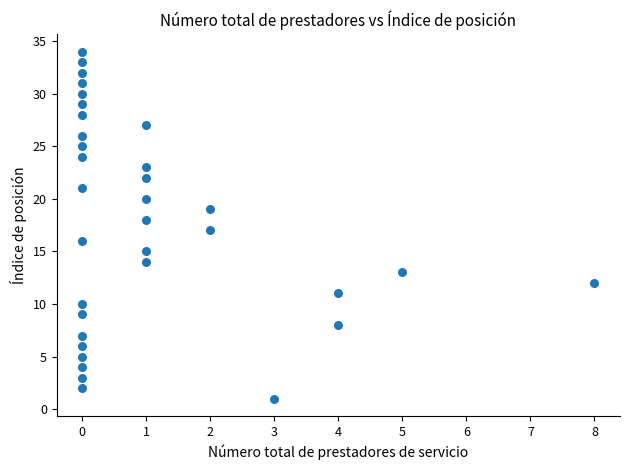

What is the range of X values (max minus min)?

8